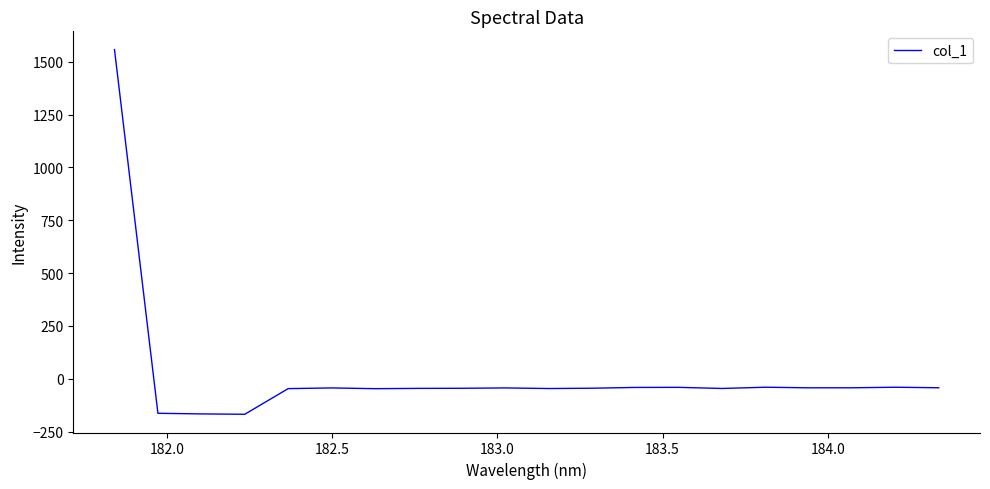

What is the difference between the maximum and minimum values?

1725.4